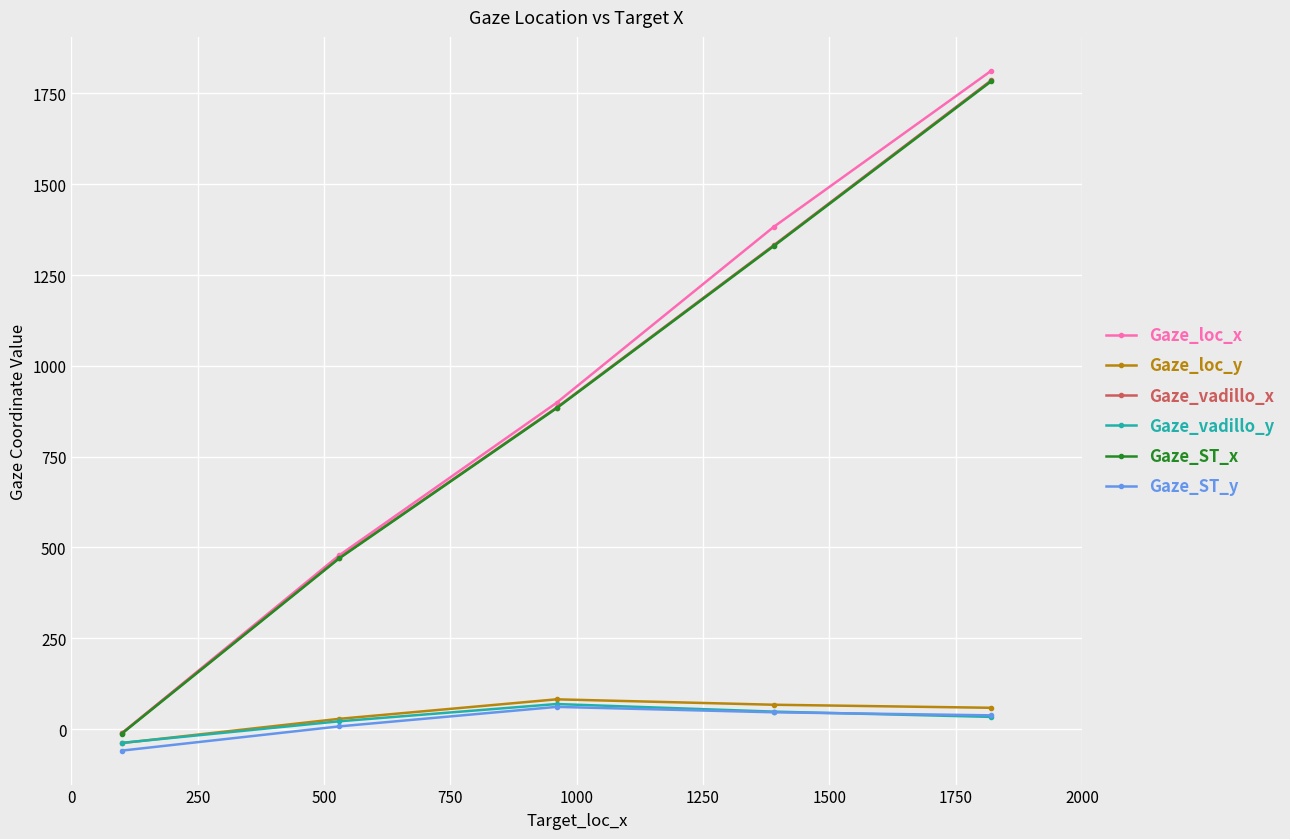

What is the value of the Gaze_loc_y point at the 3rd from the left?

82.0